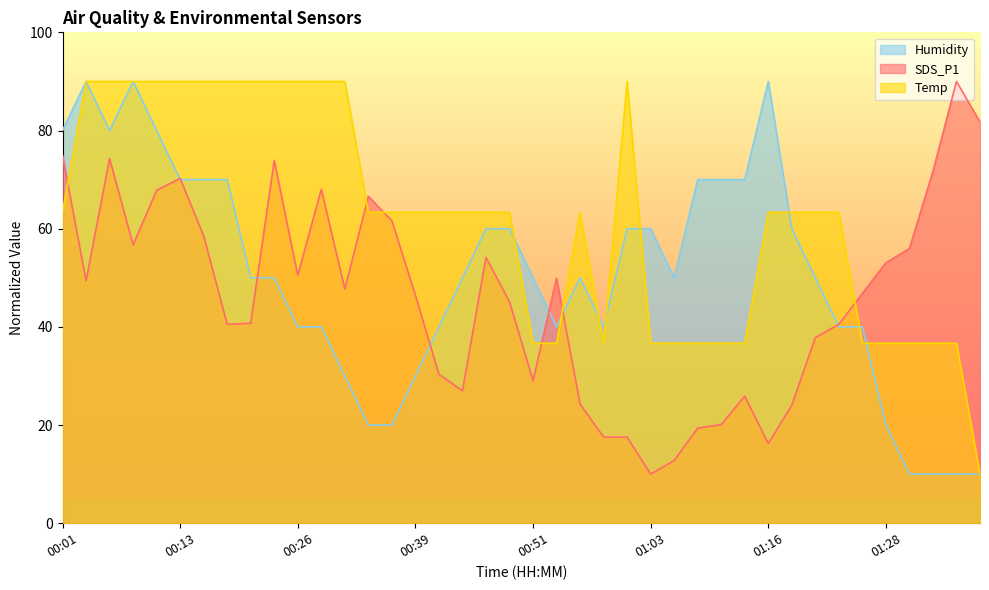

Does the chart have visible grid lines?

No